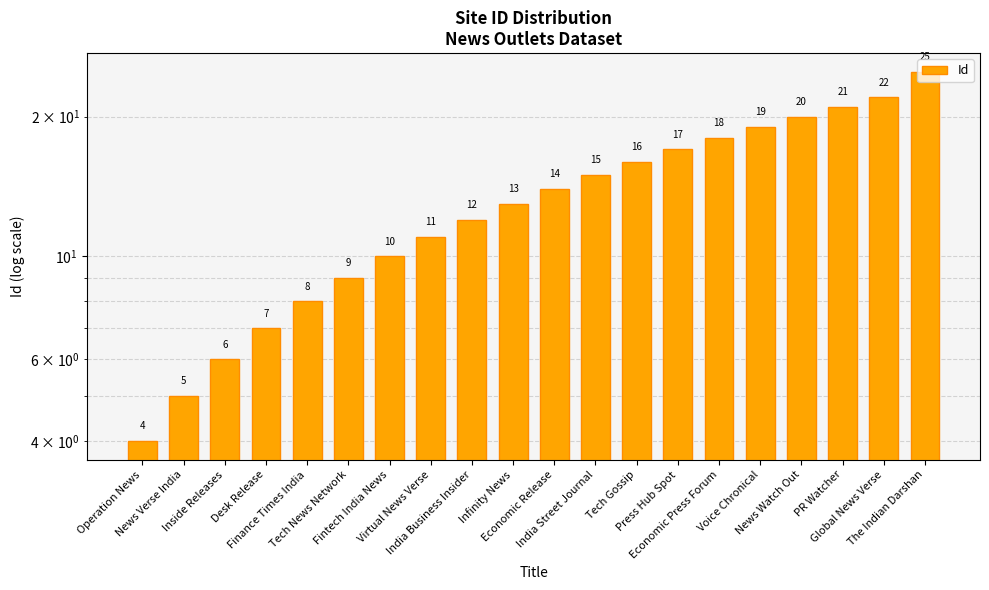

At which label is the value closest to 14?

Economic Release